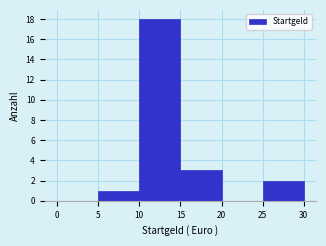

Reading left to right, list every bar in this chart as the range it spans on the x-axis followed by its height. The values are not printed on the chart, so give them approximately, as read against the axis.

0 to 5: 0
5 to 10: 1
10 to 15: 18
15 to 20: 3
20 to 25: 0
25 to 30: 2